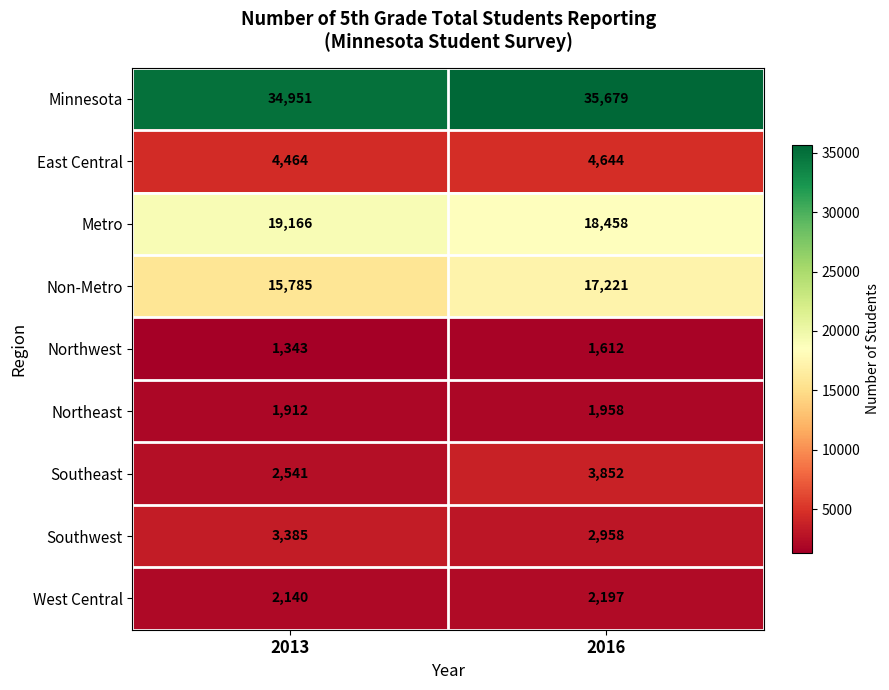

What is the smallest value displayed?

1343